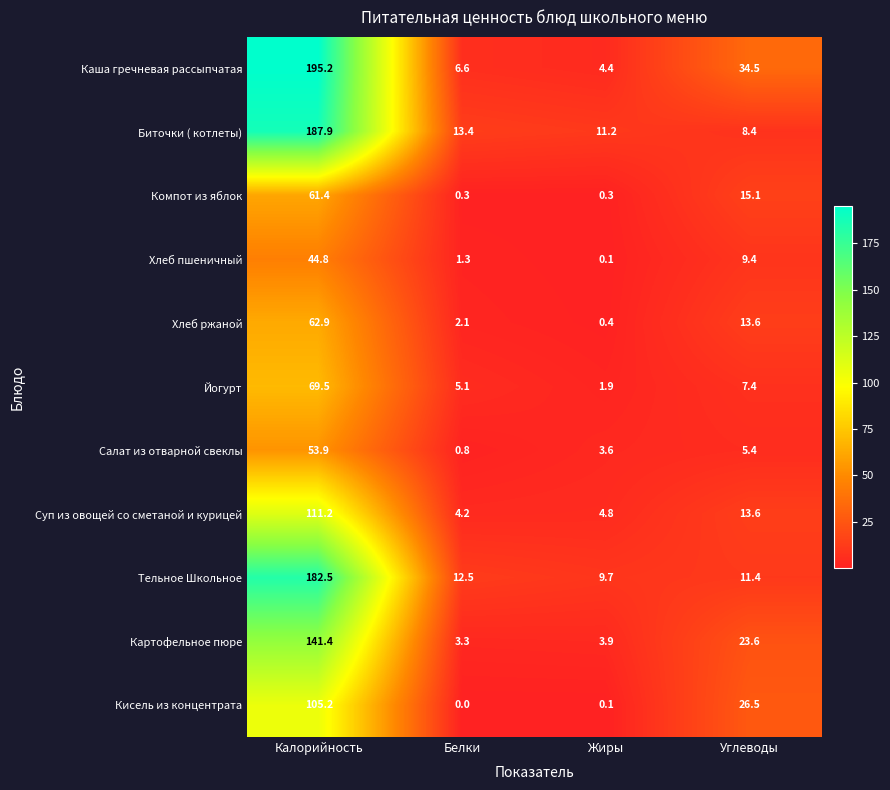

Which series has the largest total across all categories?

Каша гречневая рассыпчатая